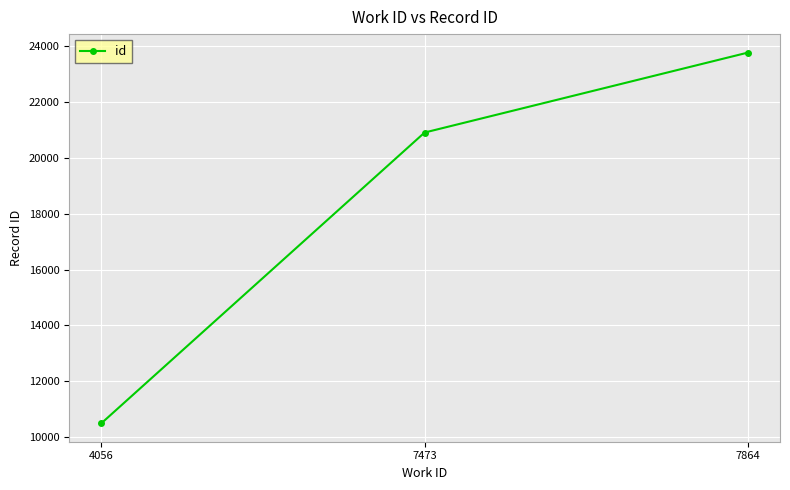

Approximately how many times larger is the value at 7473 compared to 7864?

0.9